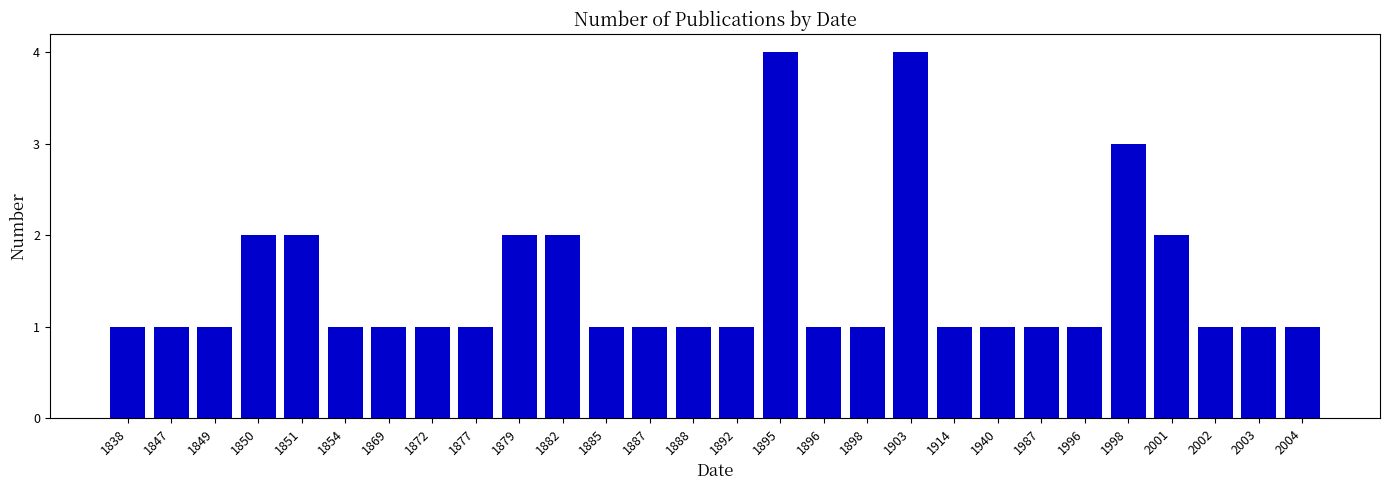

What is the value of the 12th bar from the left?

1